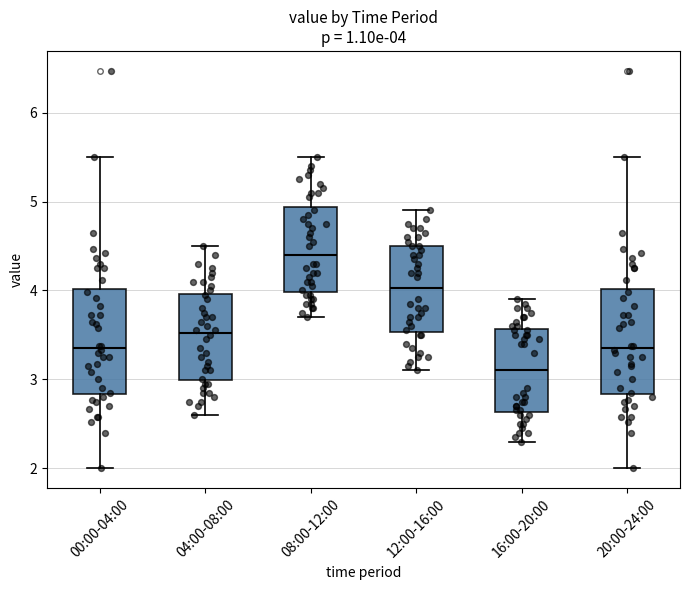

Which box's median line is the highest?

08:00-12:00